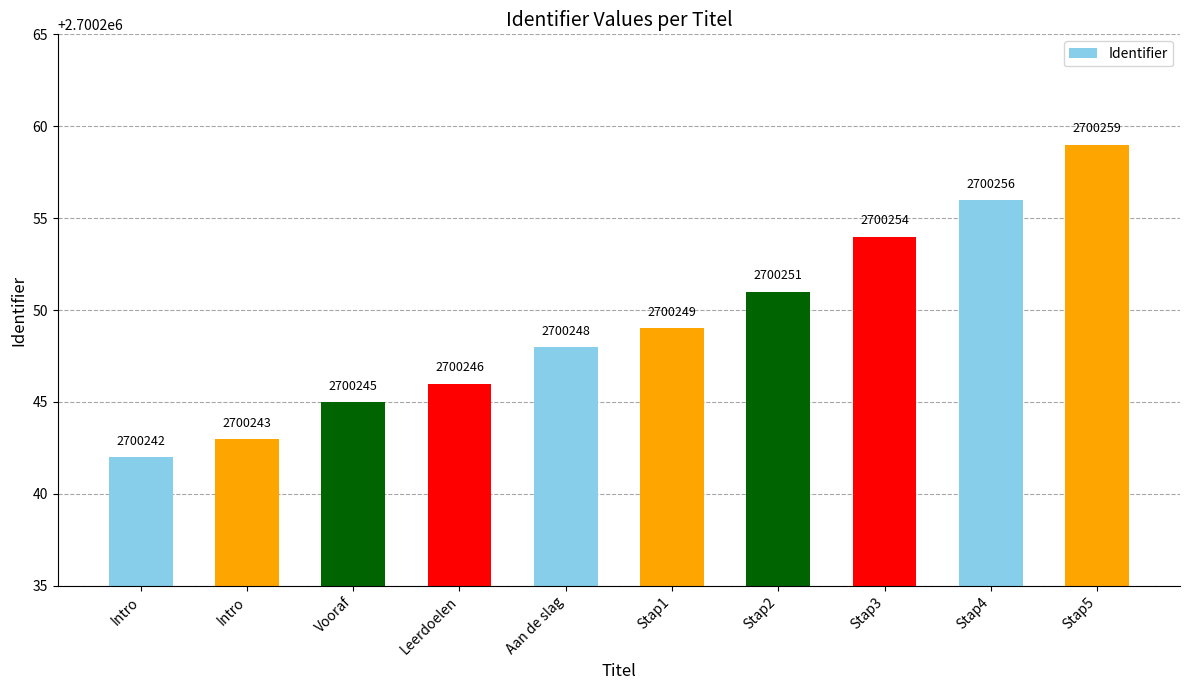

Are the bars grouped side by side (vs. stacked)?

No